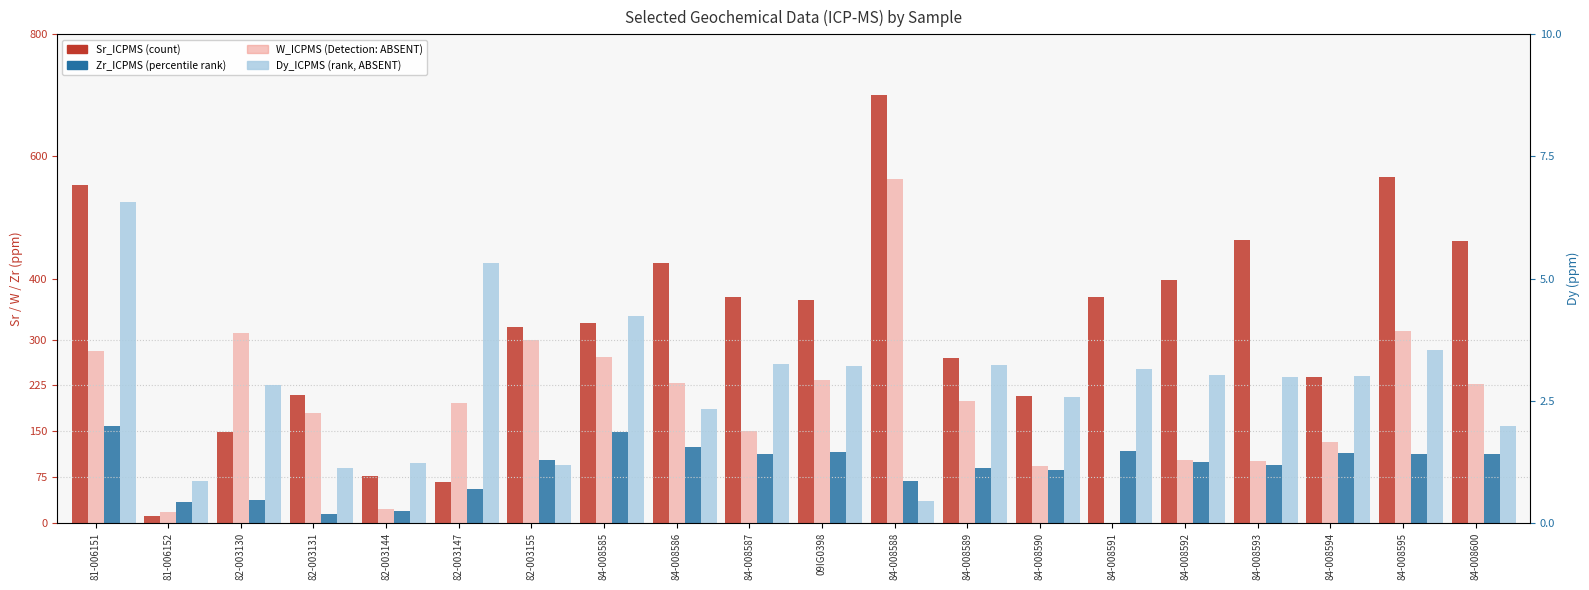

How many bars are there in total?

80